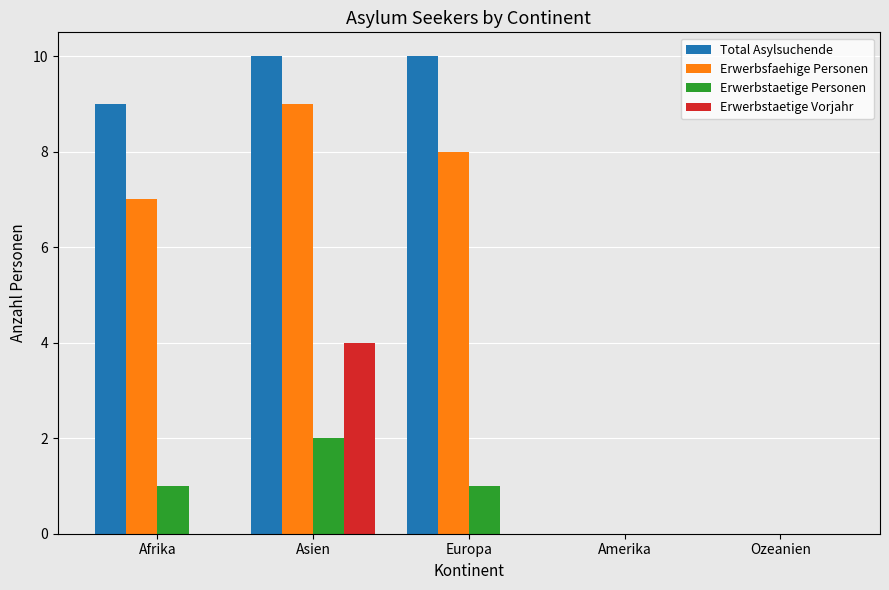

Reading left to right, list all the values displayed in this chart.

Total Asylsuchende: 9	10	10	0	0
Erwerbsfaehige Personen: 7	9	8	0	0
Erwerbstaetige Personen: 1	2	1	0	0
Erwerbstaetige Vorjahr: 0	4	0	0	0